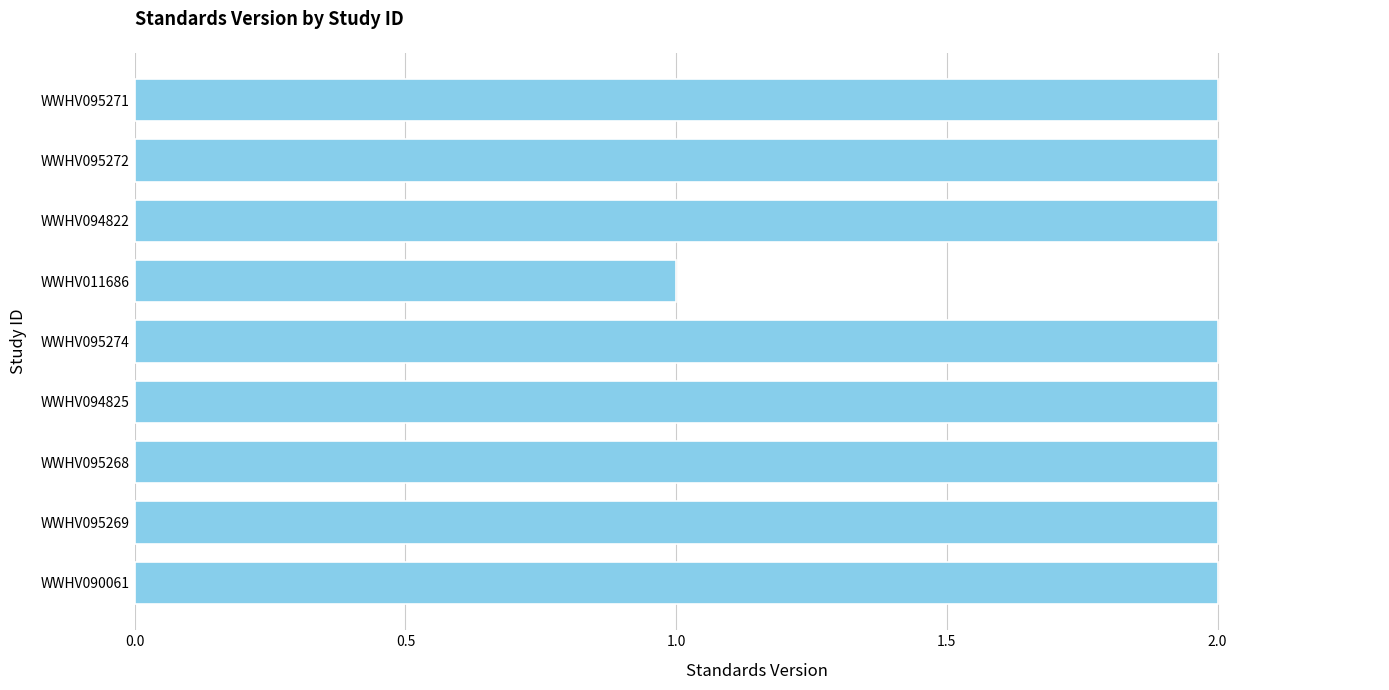

True or false: the data shows 2 at WWHV090061.

True